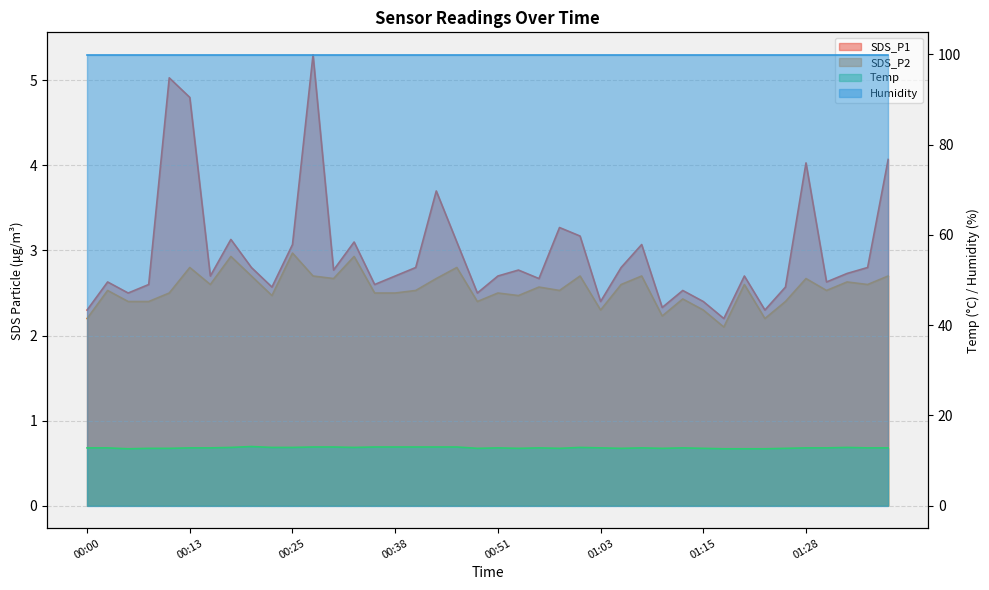

At which category does SDS_P2 reach its first local peak?

00:03